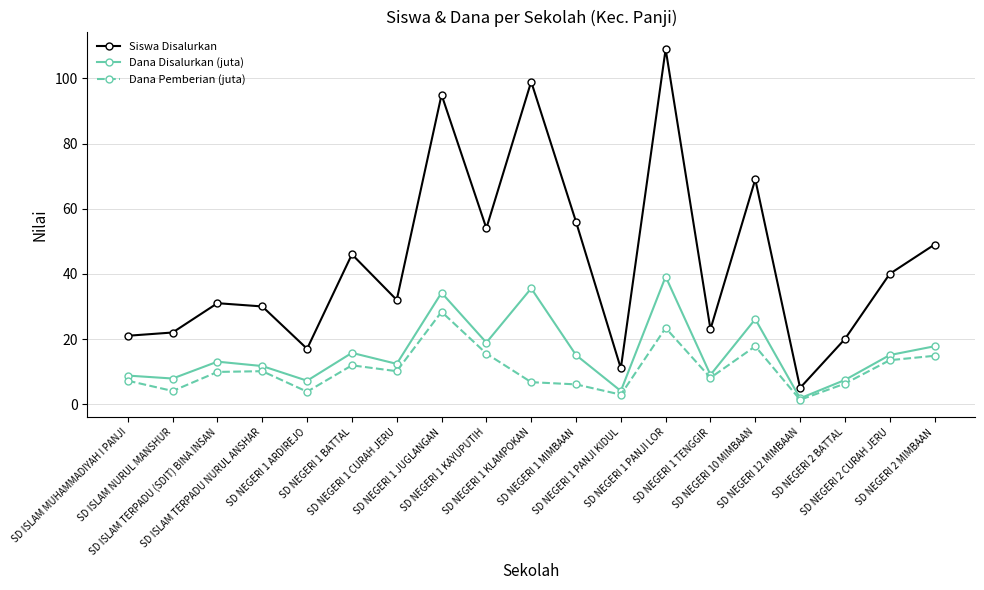

Count the number of data series in this chart.

3